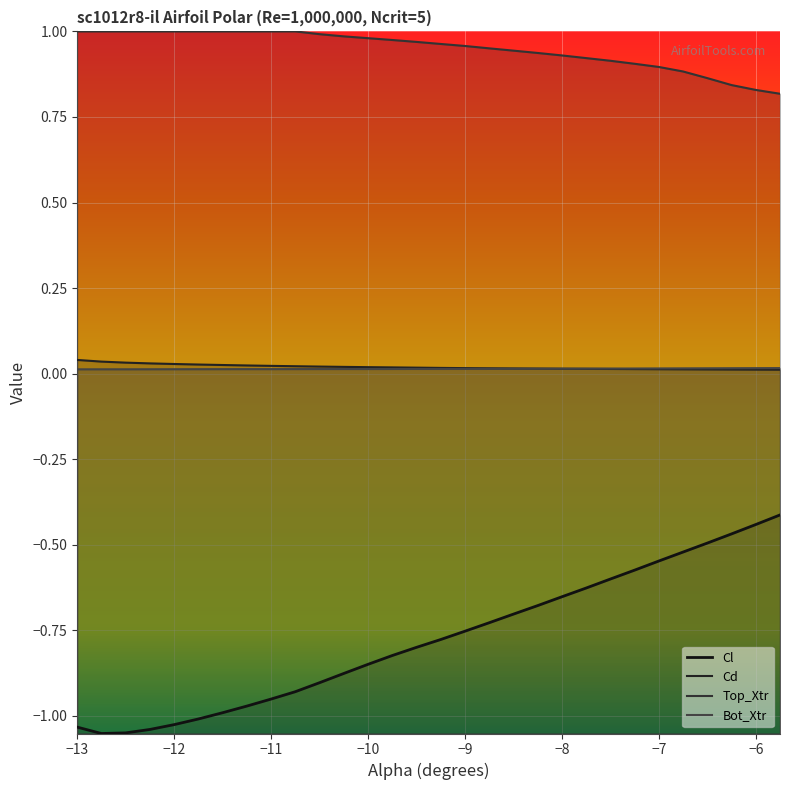

Which series has the largest total across all categories?

Top_Xtr